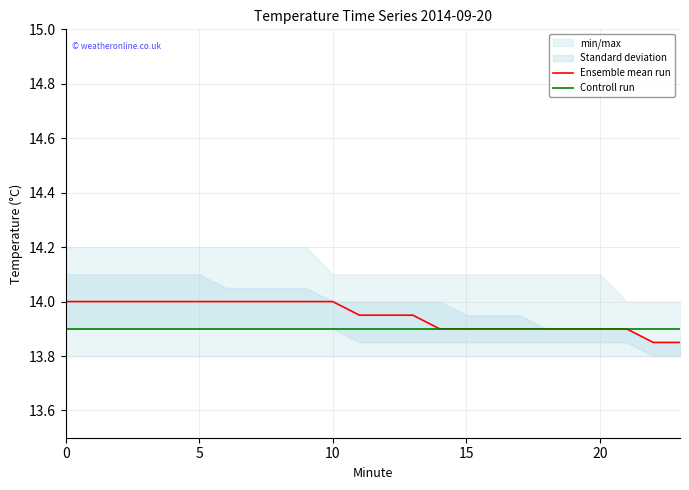

What is the label of the 7th point from the right?

17